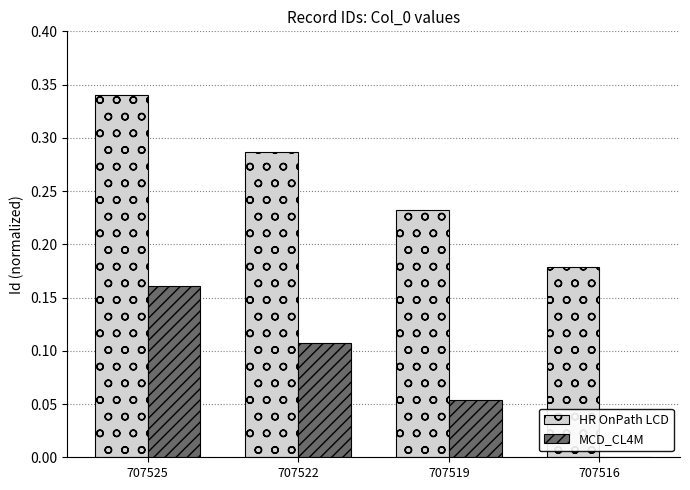

Is it true that HR OnPath LCD equals 0.0 at 707516?

False